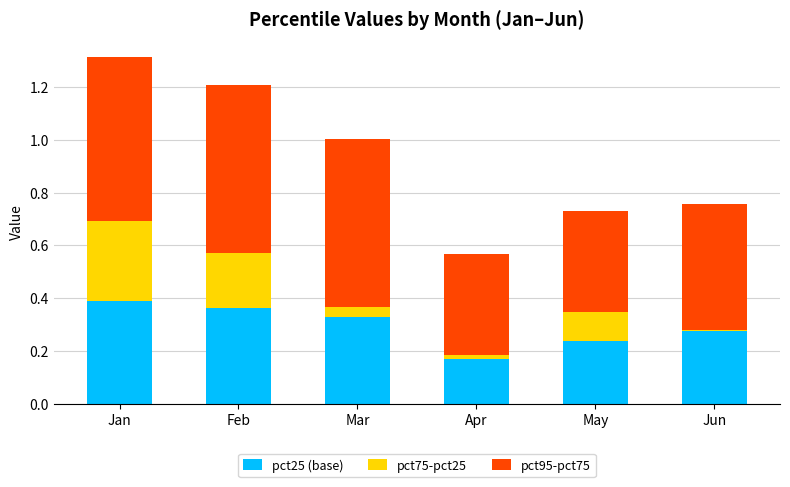

At which category is the sum across all series the highest?

Jan